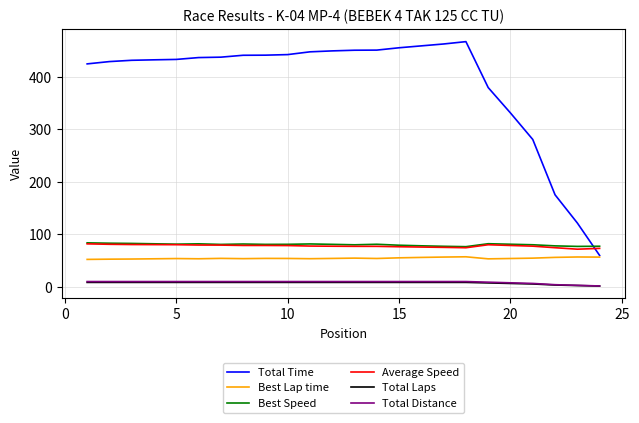

What is the highest value of the Total Time series?

466.8